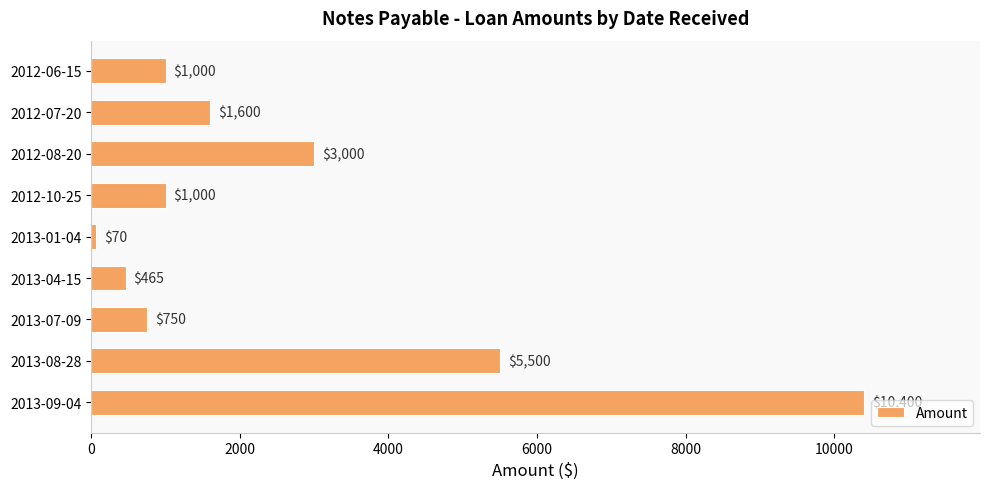

What is the average value?

2643